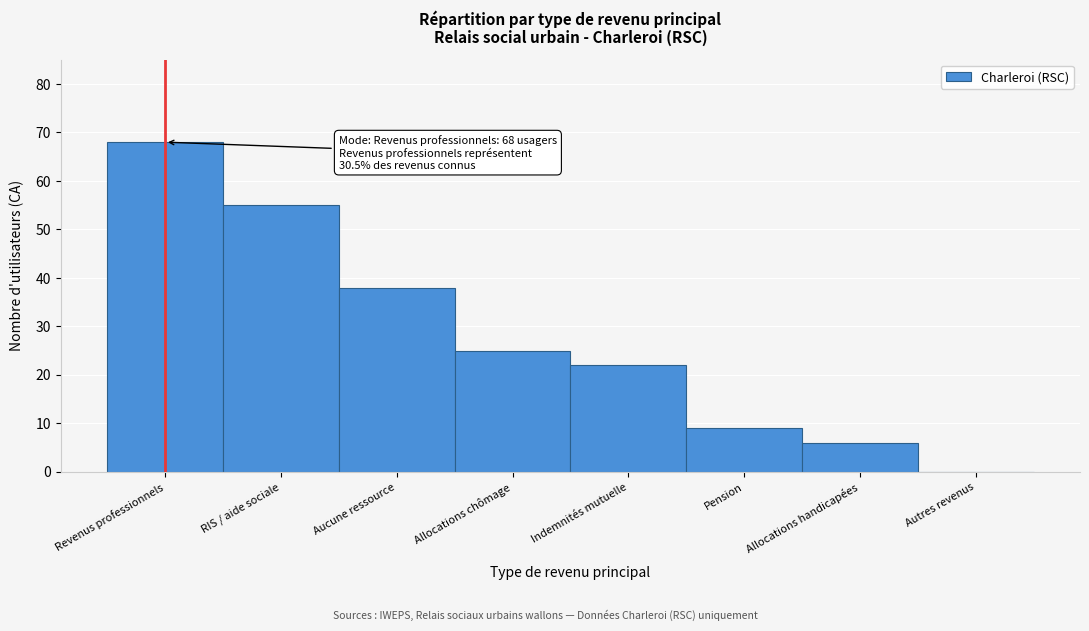

Reading left to right, what are all the values shown in this chart?

Revenus professionnels=68	RIS / aide sociale=55	Aucune ressource=38	Allocations chômage=25	Indemnités mutuelle=22	Pension=9	Allocations handicapées=6	Autres revenus=0